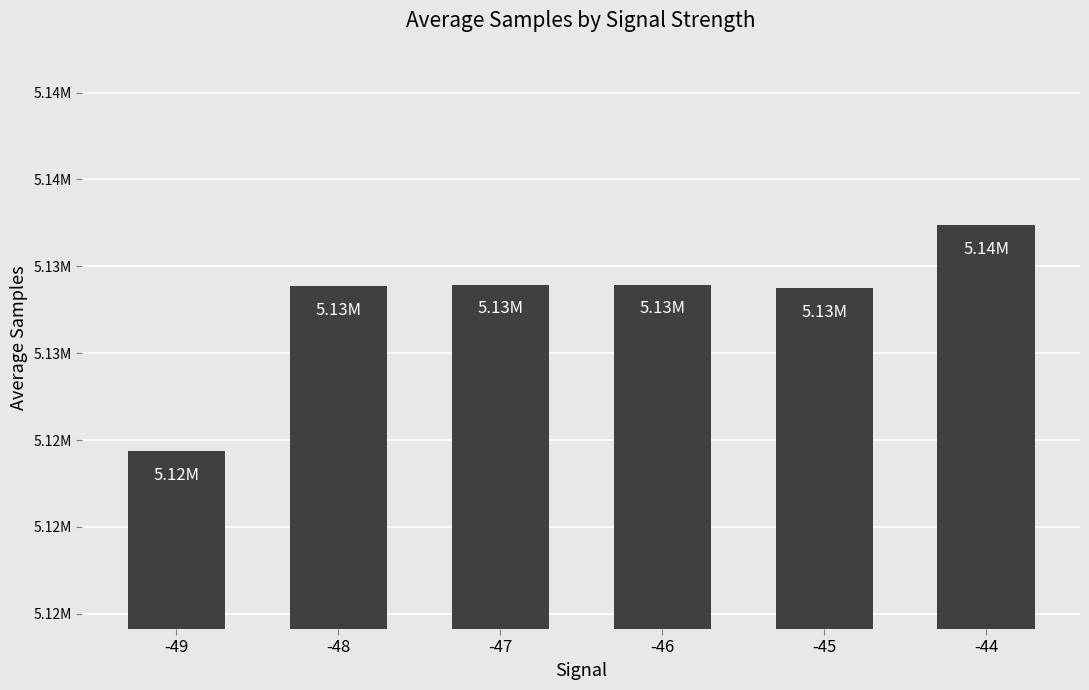

Between -45 and -47, which is larger?

-47